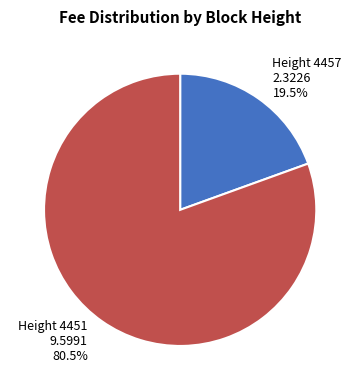

Combined, do Height 4457 2.3226 19.5% and Height 4451 9.5991 80.5% account for over 50%?

Yes